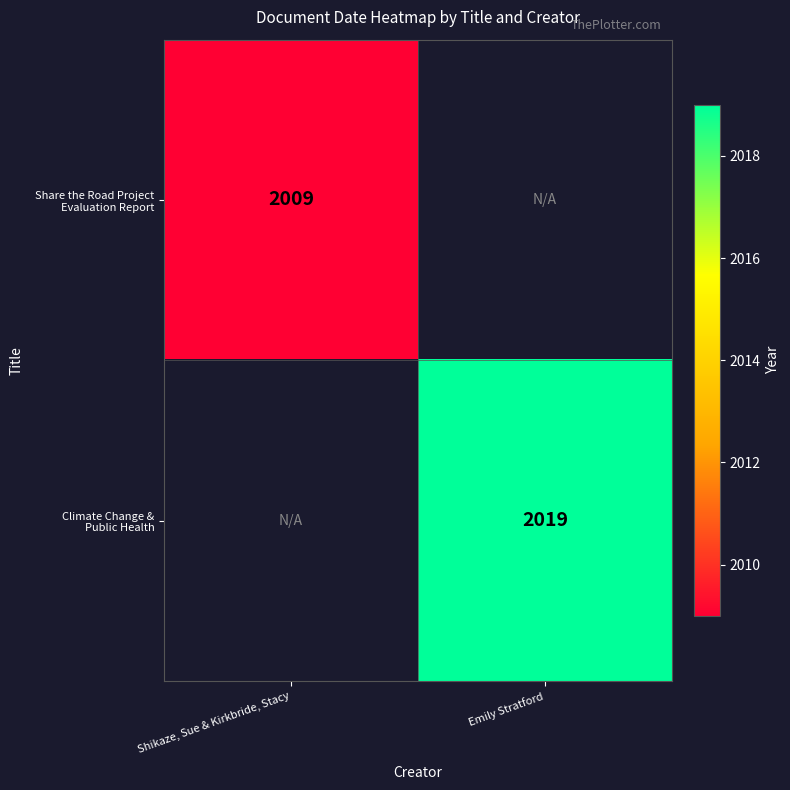

Is the value of Share the Road Project Evaluation Report at Emily Stratford greater than the value of Climate Change & Public Health at Emily Stratford?

No